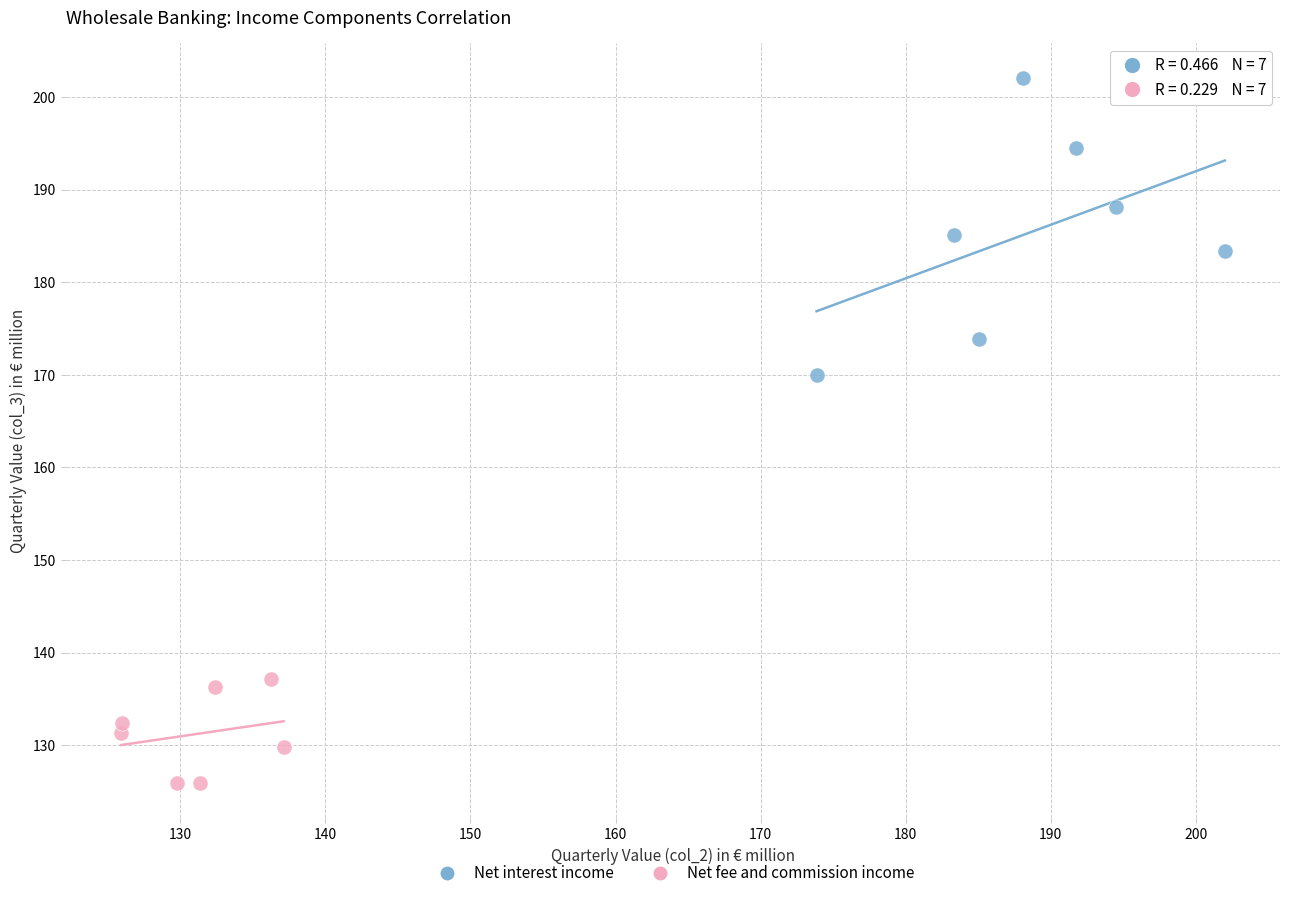

Which series contains the lowest Y value?

Net fee and commission income